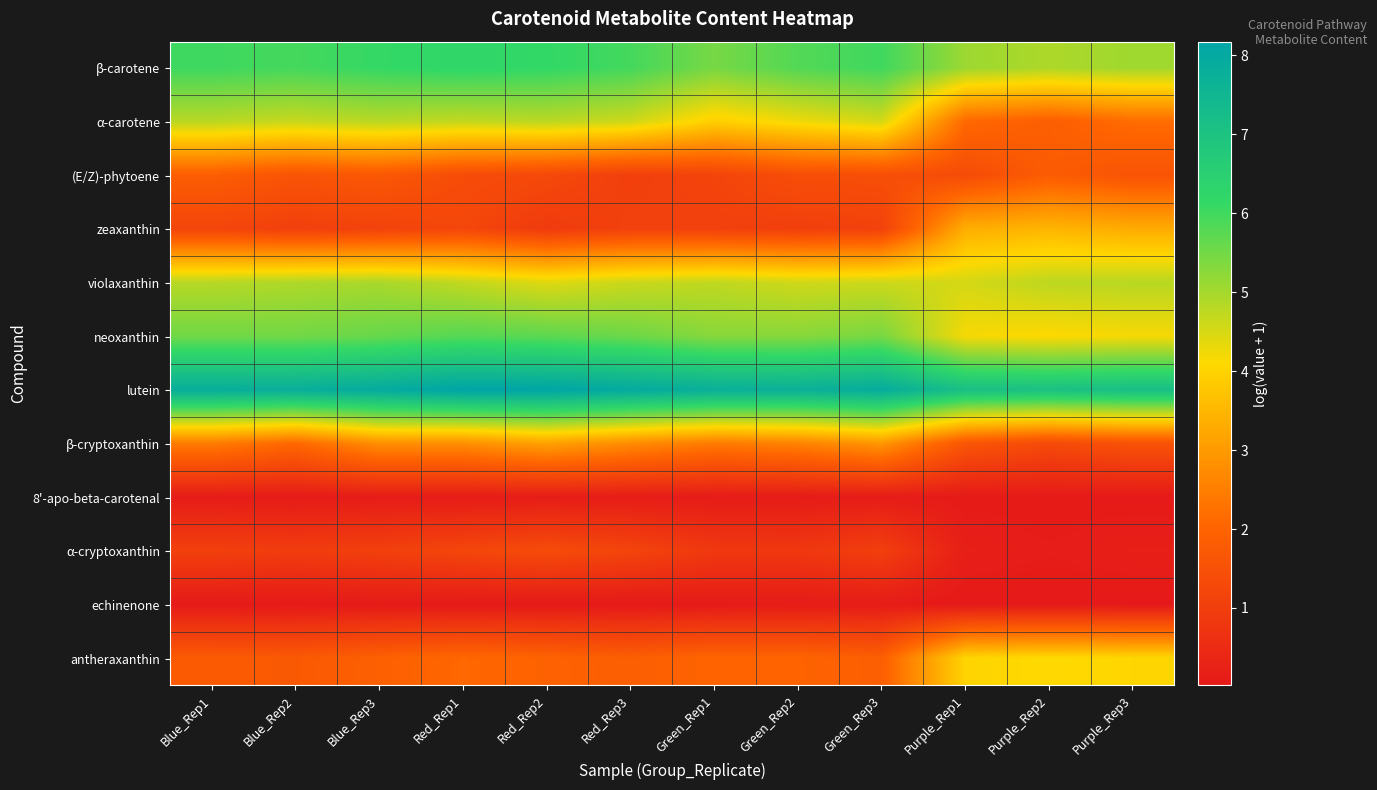

At how many categories does at least one series exceed 4?

12